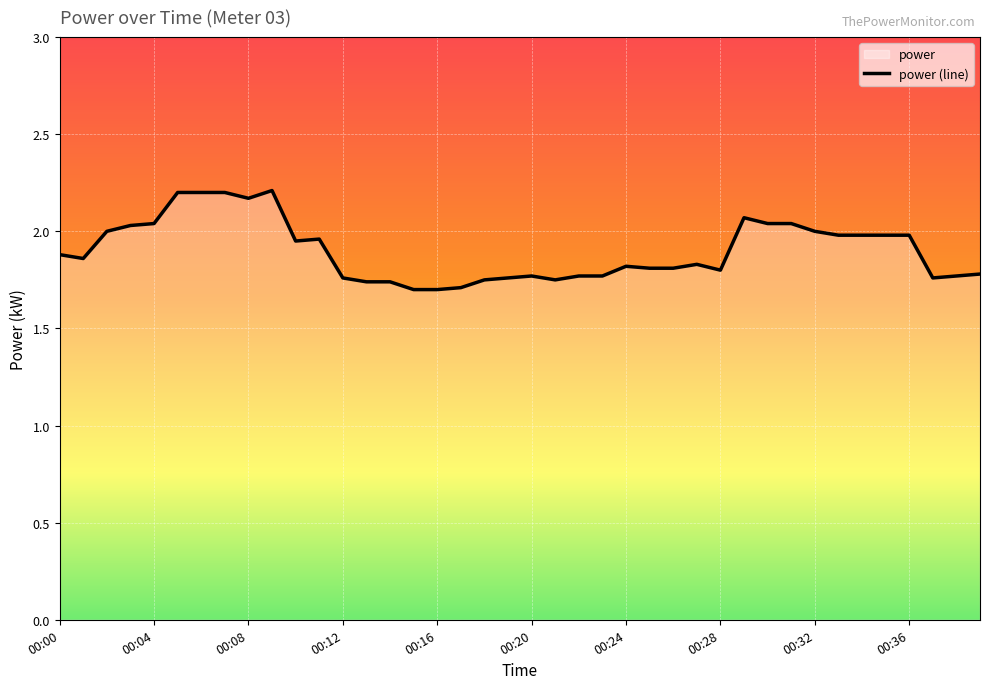

Approximately how many times larger is the value at 00:30 compared to 00:03?

1.0